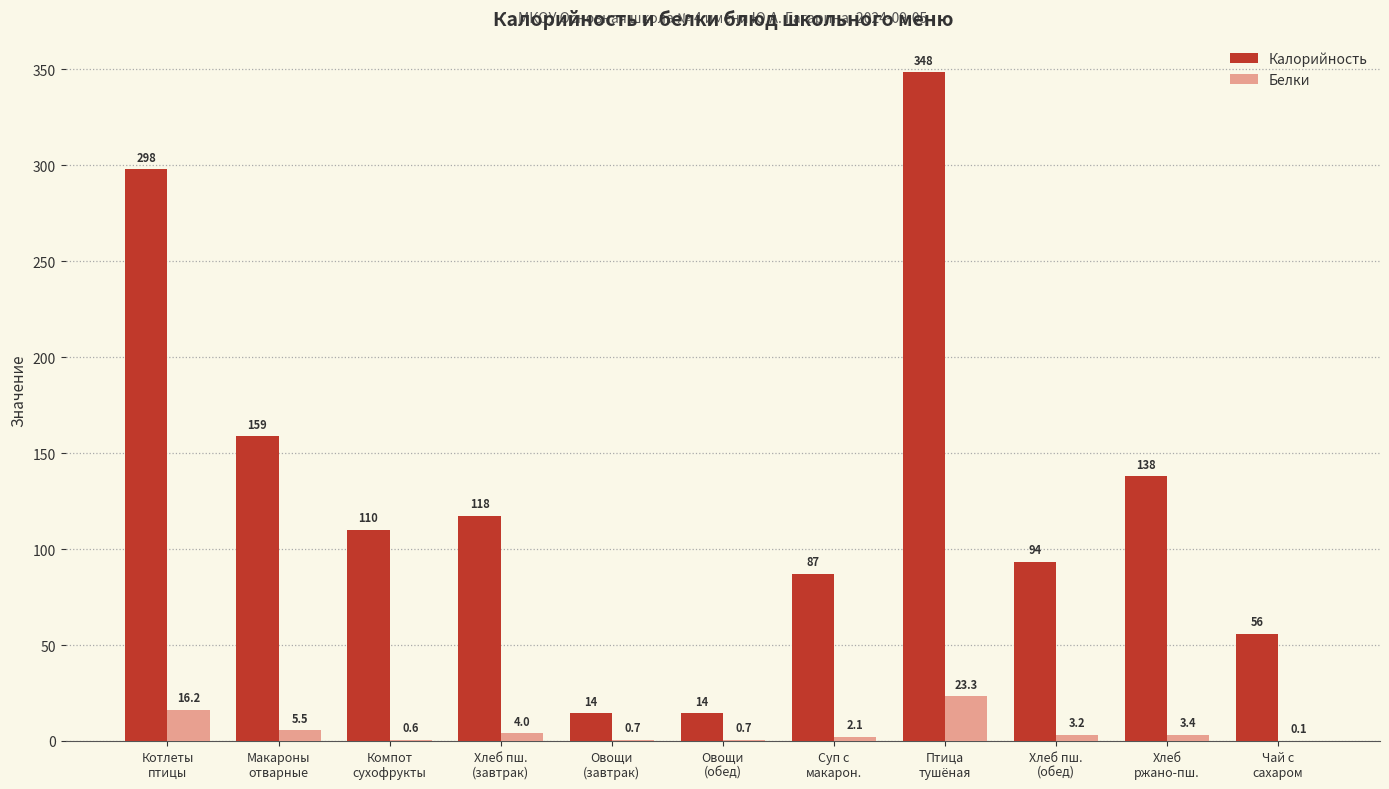

Does the chart contain stacked bars?

No